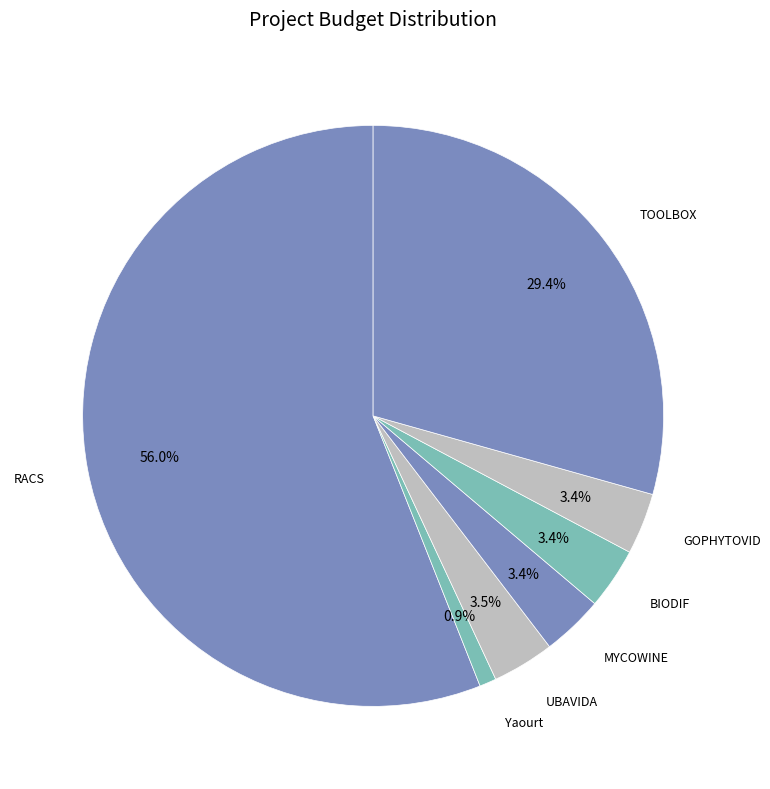

How many segments does this pie chart have?

7